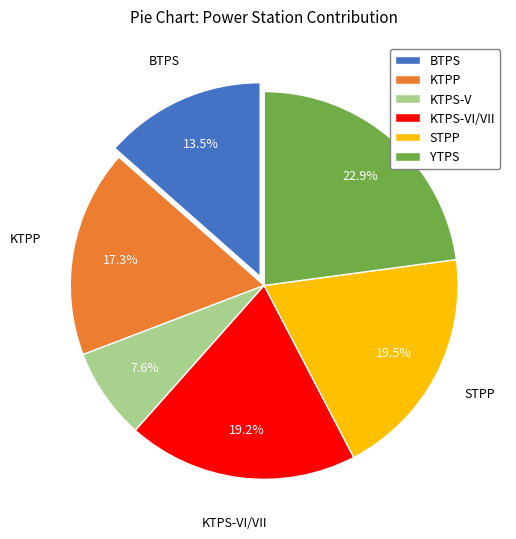

The KTPP slice represents 17% of the pie. True or false?

True